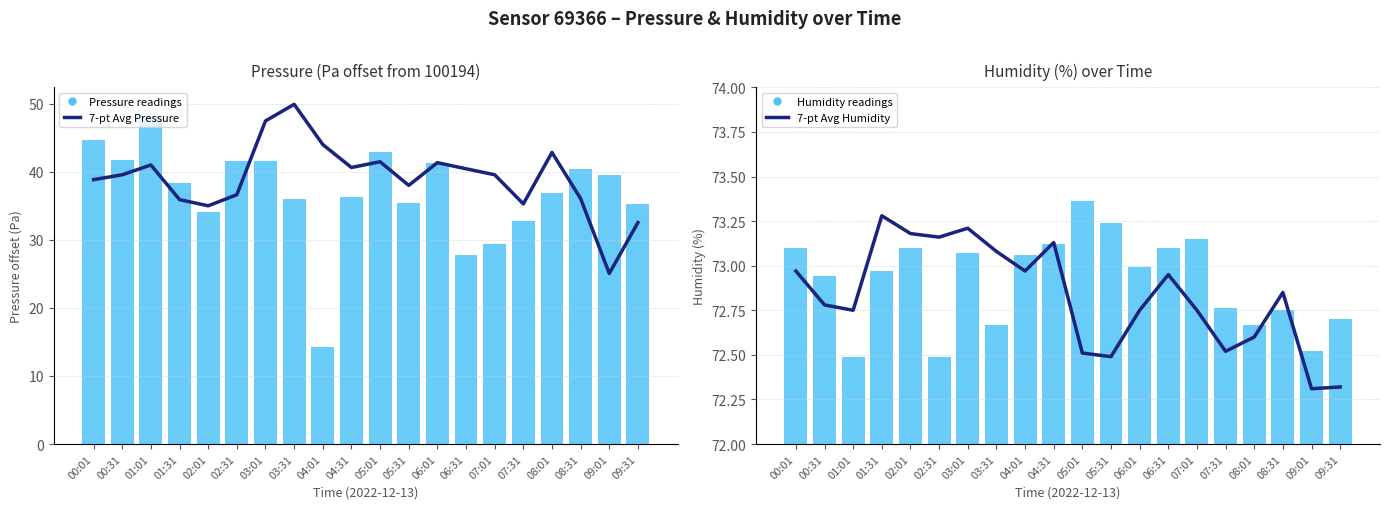

What is the value of the Humidity readings bar at the 7th from the left?

73.1